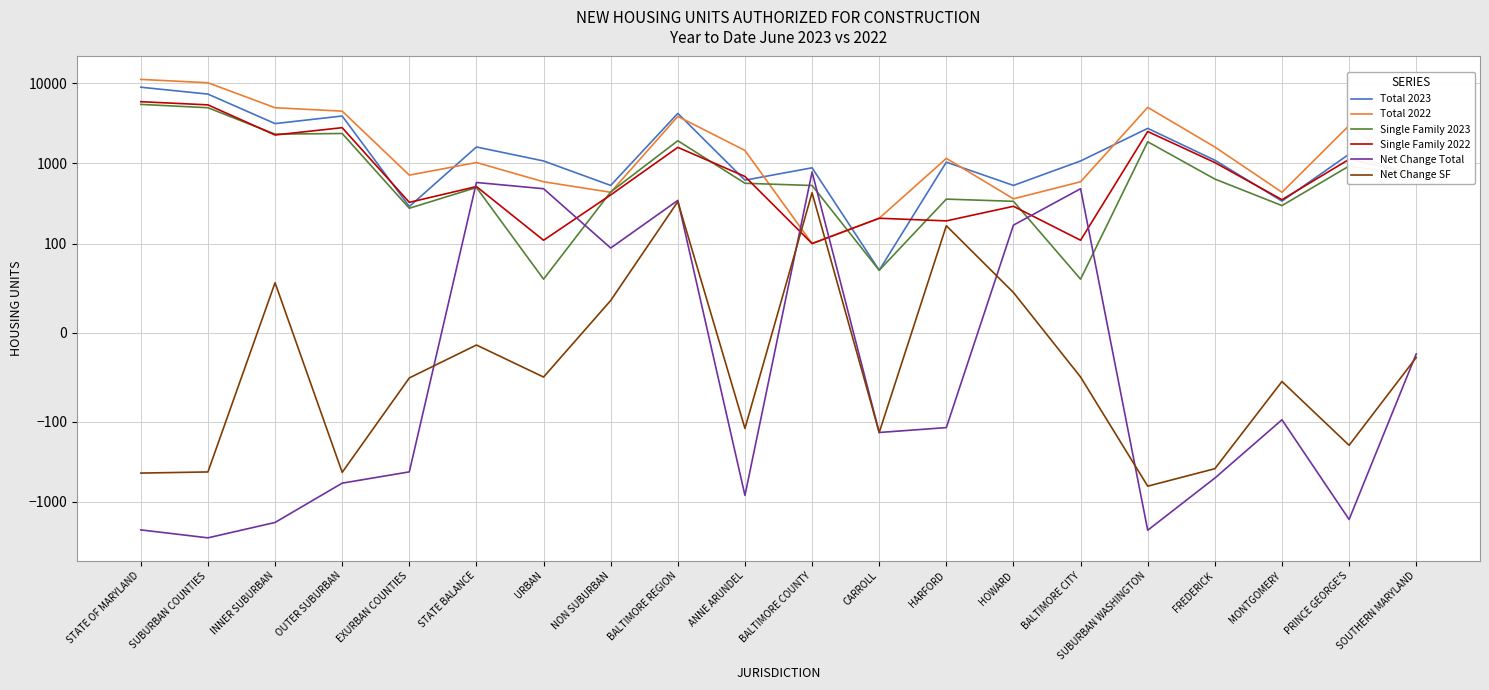

What is the label of the 11th point from the right?

ANNE ARUNDEL